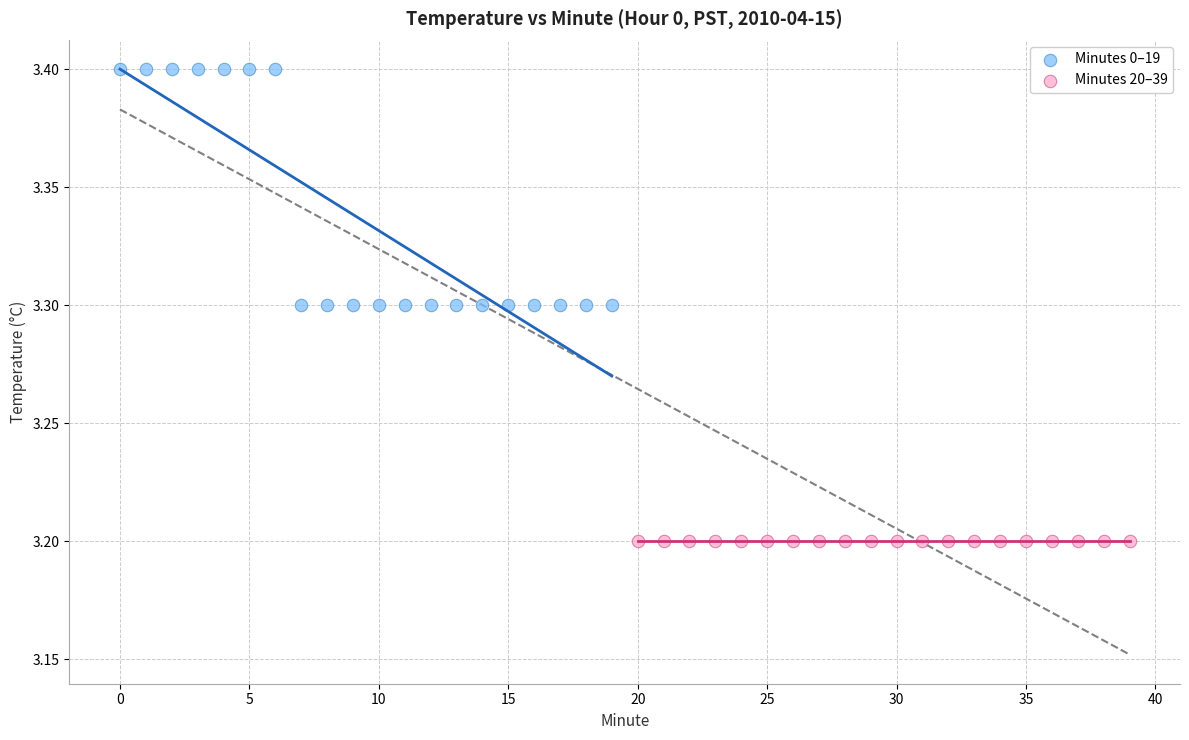

Which series contains the lowest Y value?

Minutes 20–39